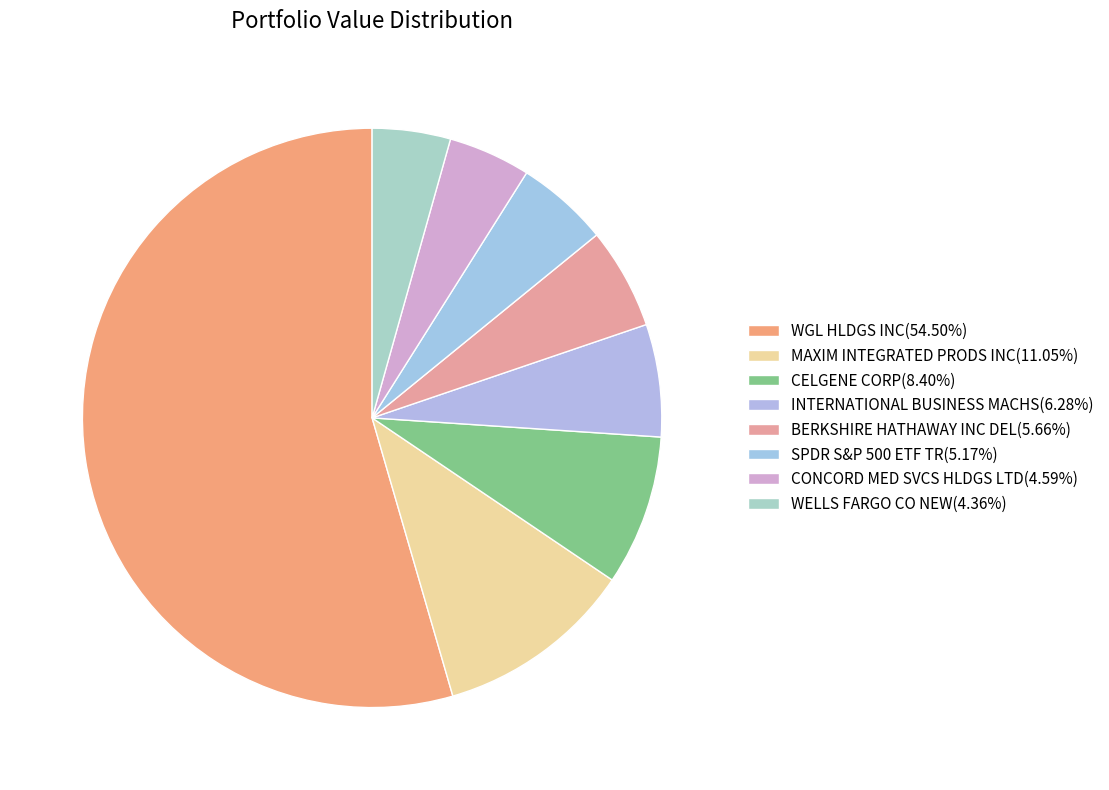

To the nearest percent, what is the combined percentage of SPDR S&P 500 ETF TR and WGL HLDGS INC?

60%